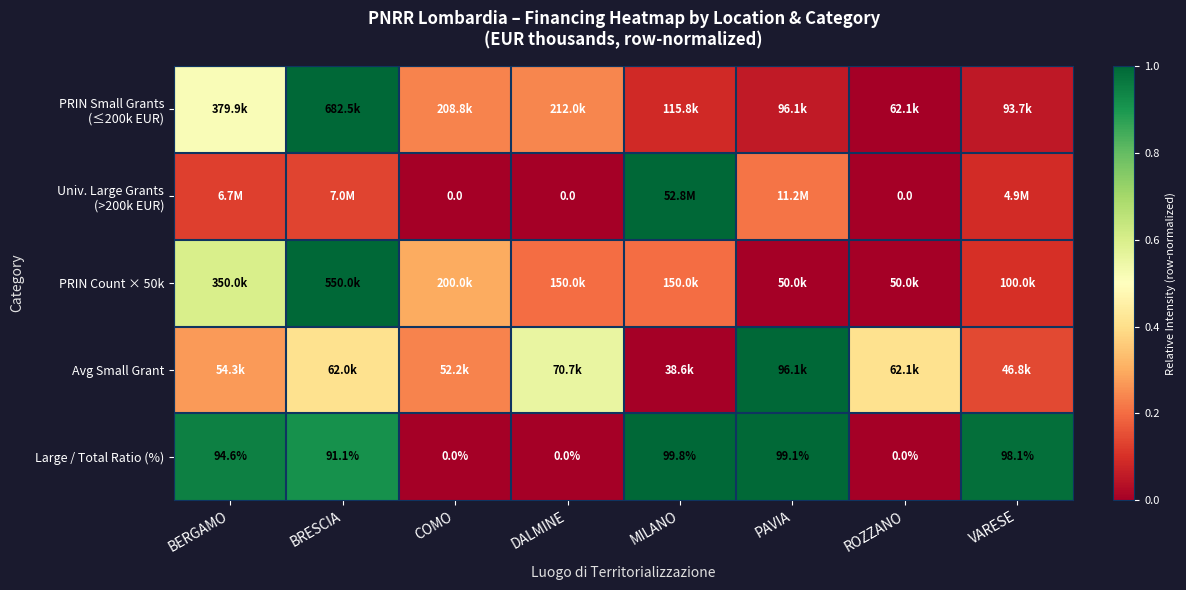

Where does the Large / Total Ratio (%) series first go above 94?

BERGAMO